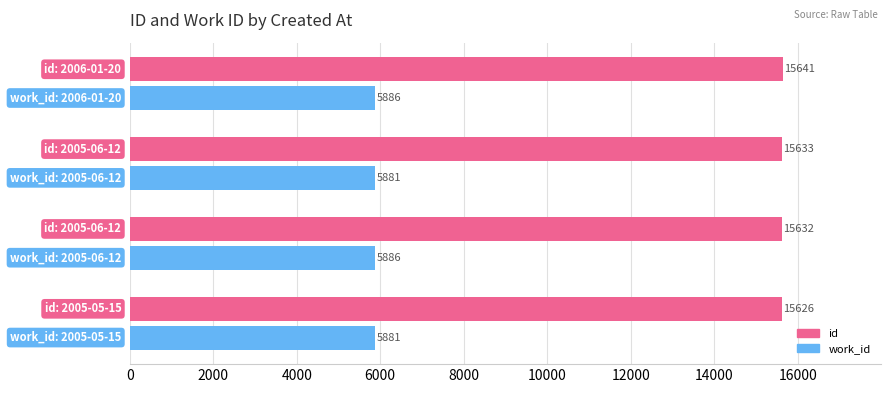

How many values in the work_id series are below 5886?

2